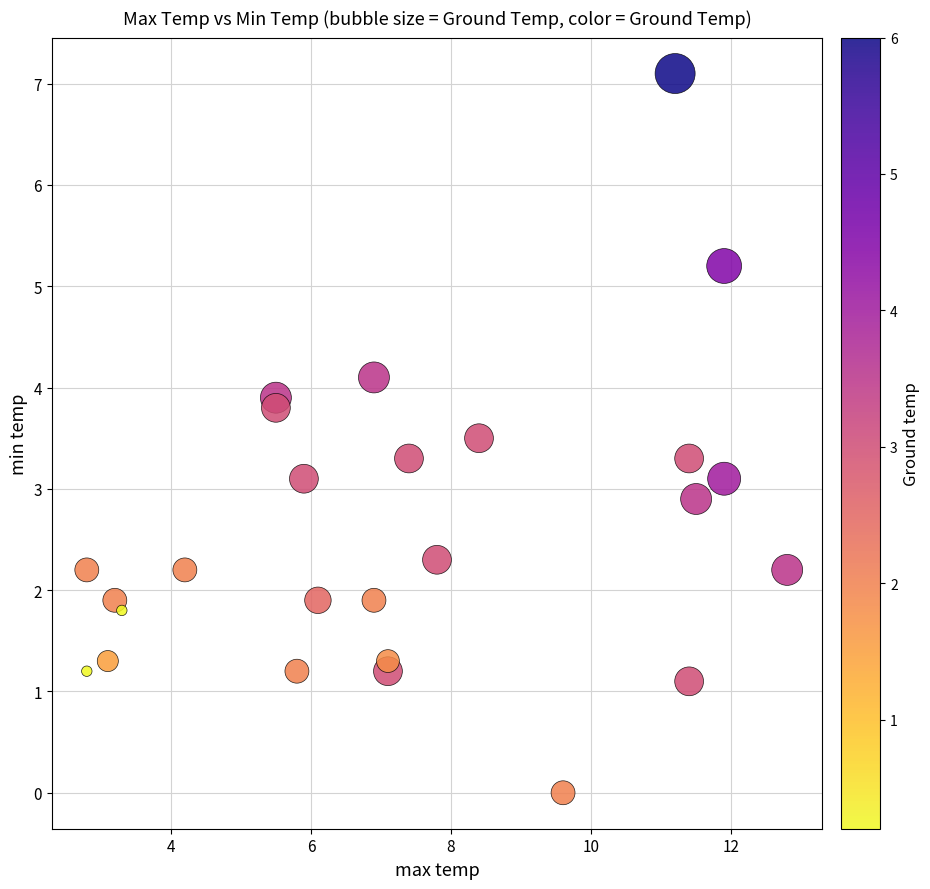

What is the range of Y values (max minus min)?

7.1